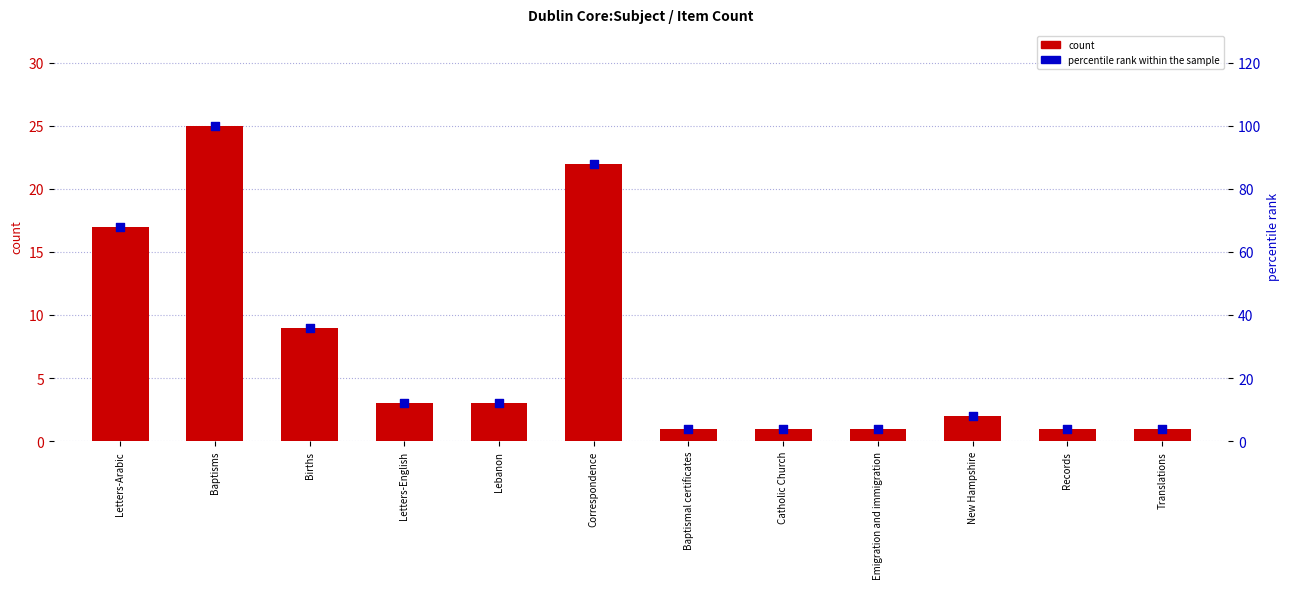

Which series reaches the minimum Y coordinate?

count